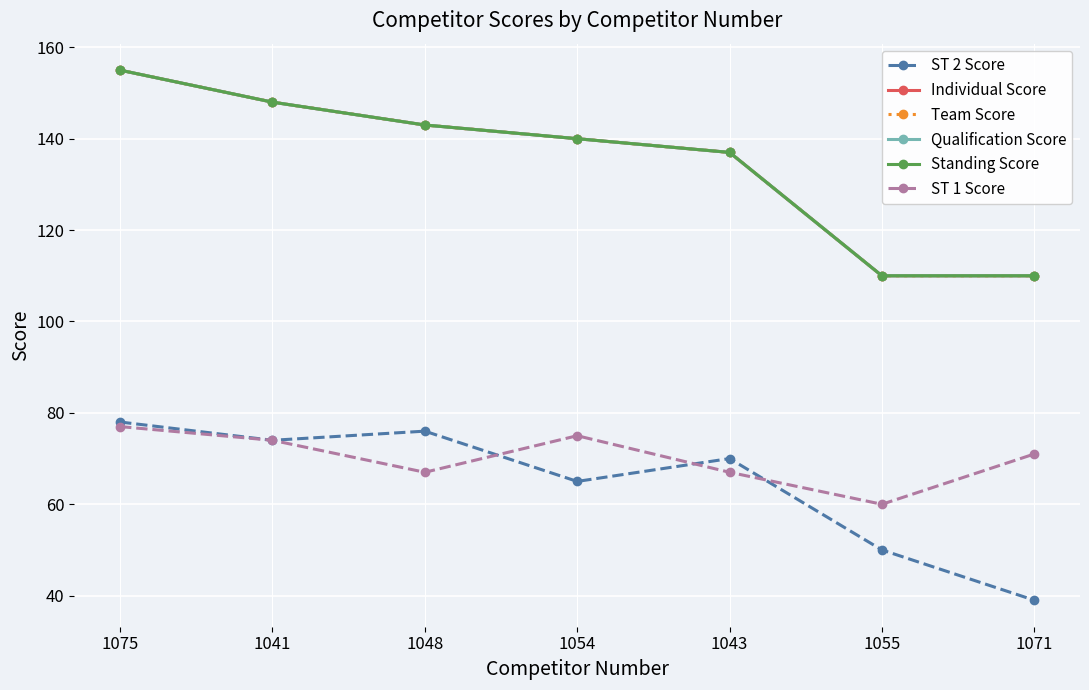

True or false: Standing Score and Qualification Score intersect in this chart.

False